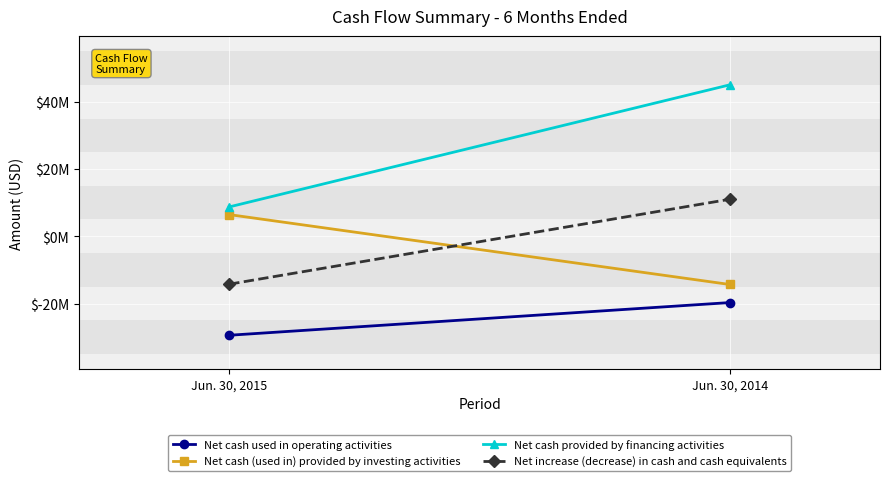

Is it true that Net increase (decrease) in cash and cash equivalents equals -18863957 at Jun. 30, 2015?

False